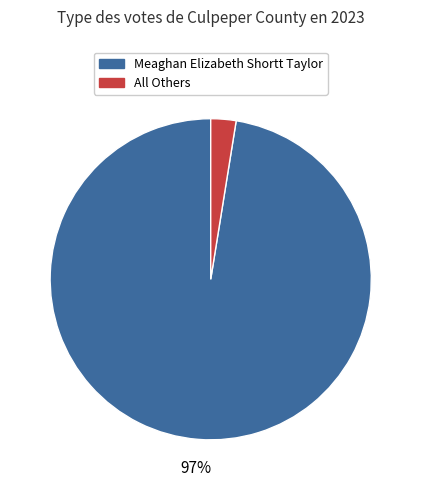

To the nearest percent, what is the average slice percentage?

50%